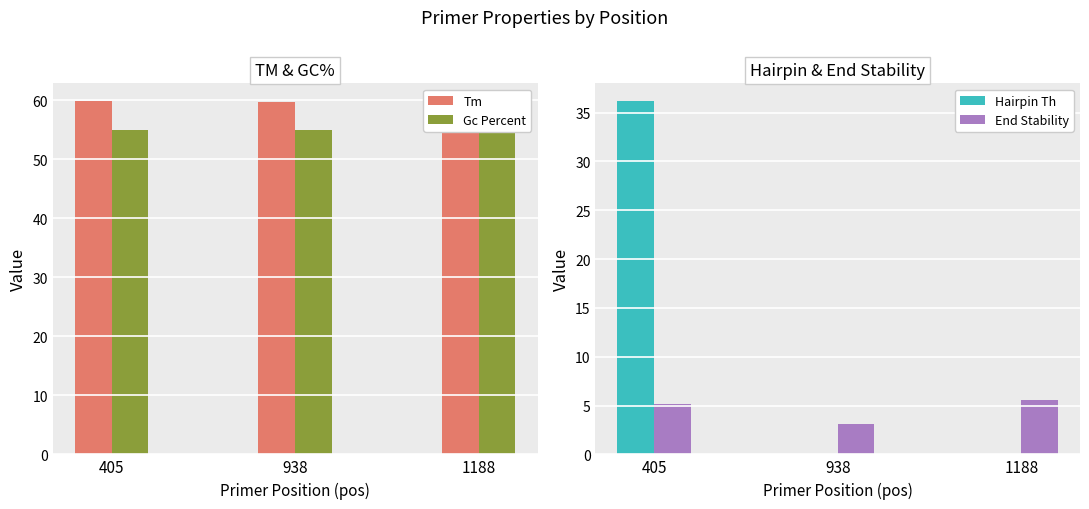

Where does the End Stability series first go above 5?

405